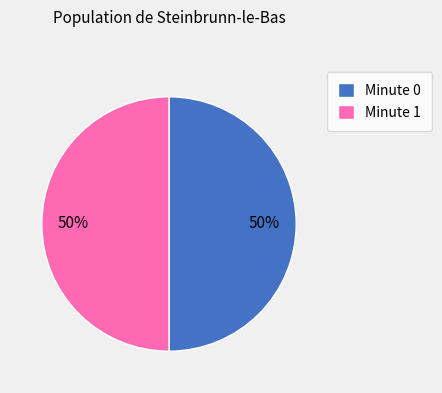

True or false: Minute 0 accounts for 50% of the total.

True